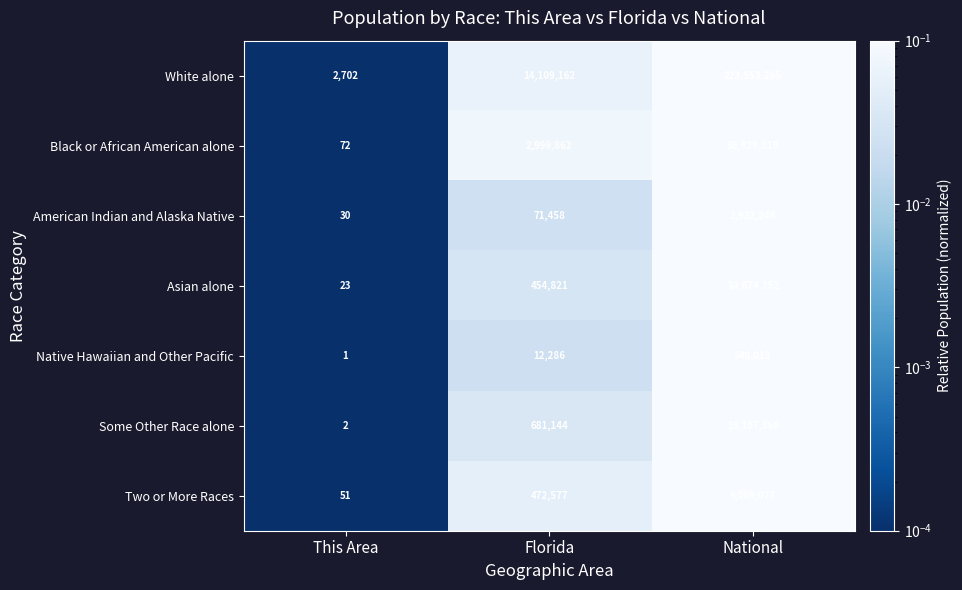

List the series in order of their peak value, highest first.

White alone, Black or African American alone, Some Other Race alone, Asian alone, Two or More Races, American Indian and Alaska Native, Native Hawaiian and Other Pacific